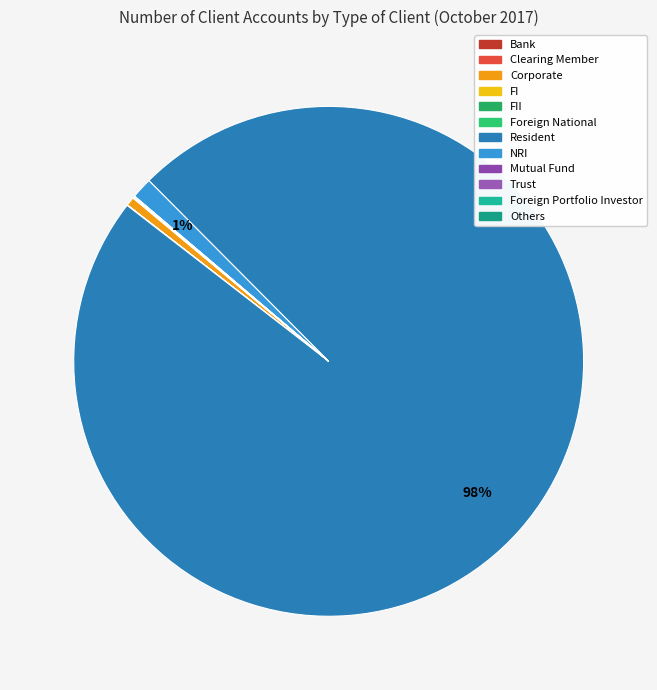

Which slice represents more than half of the pie?

Resident